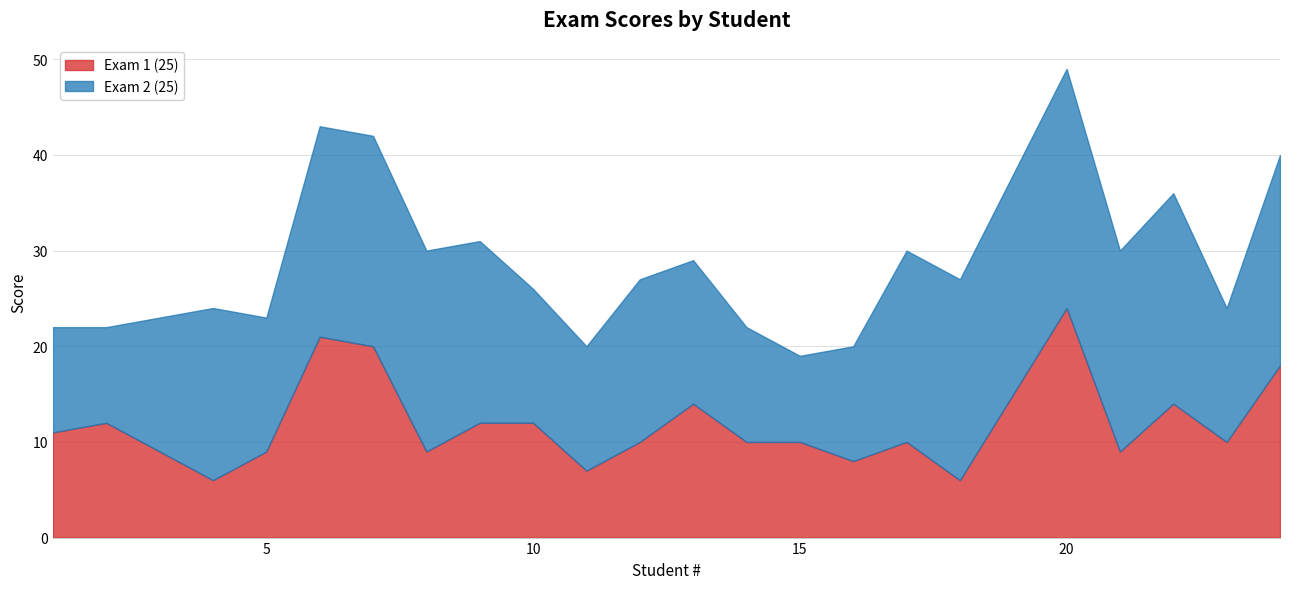

What is the value of the Exam 2 (25) point at the 22nd from the left?

14